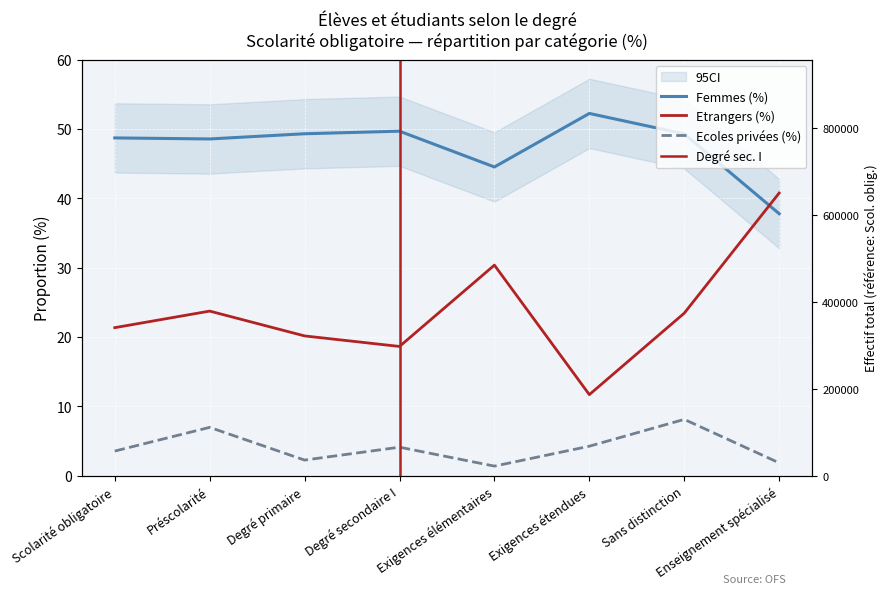

Which has a higher value, Exigences étendues or Degré secondaire I?

Exigences étendues